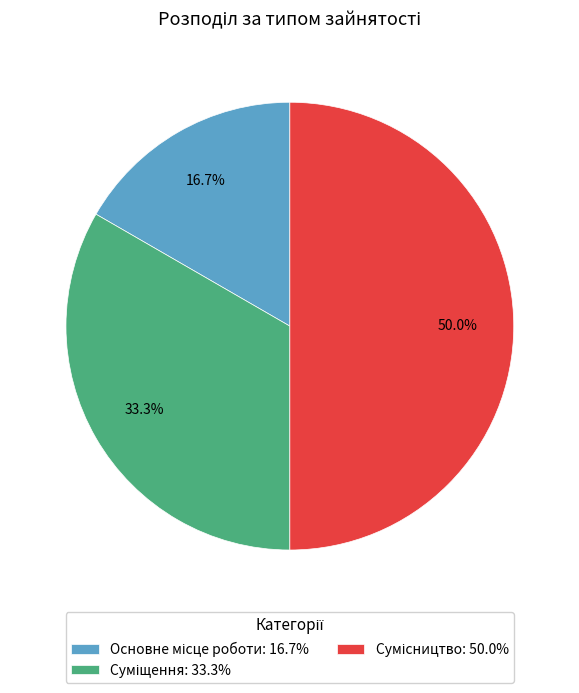

How many segments does this pie chart have?

3